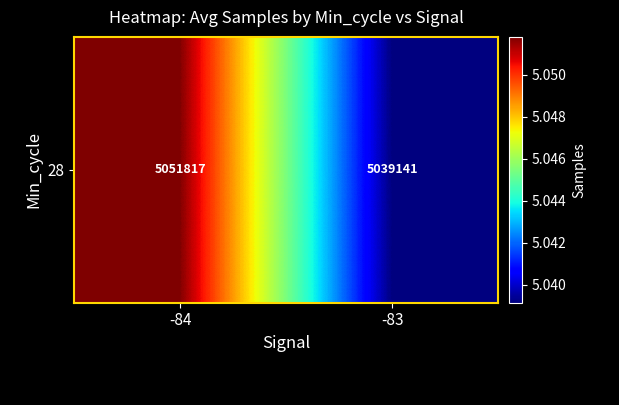

What is the difference between the maximum and minimum values?

12676.2